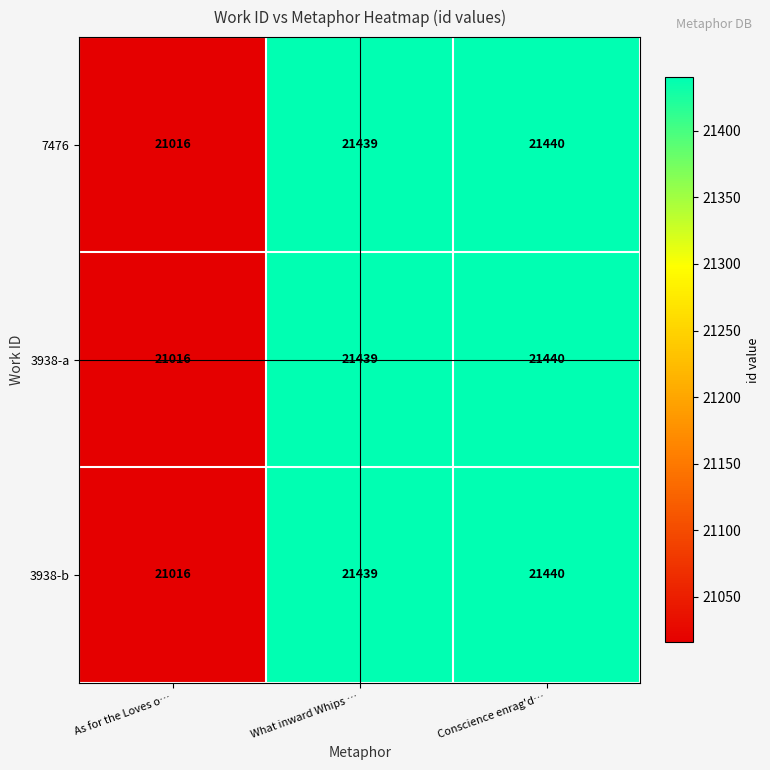

List the labels in order of 3938-a value, smallest first.

As for the Loves o…, What inward Whips …, Conscience enrag'd…